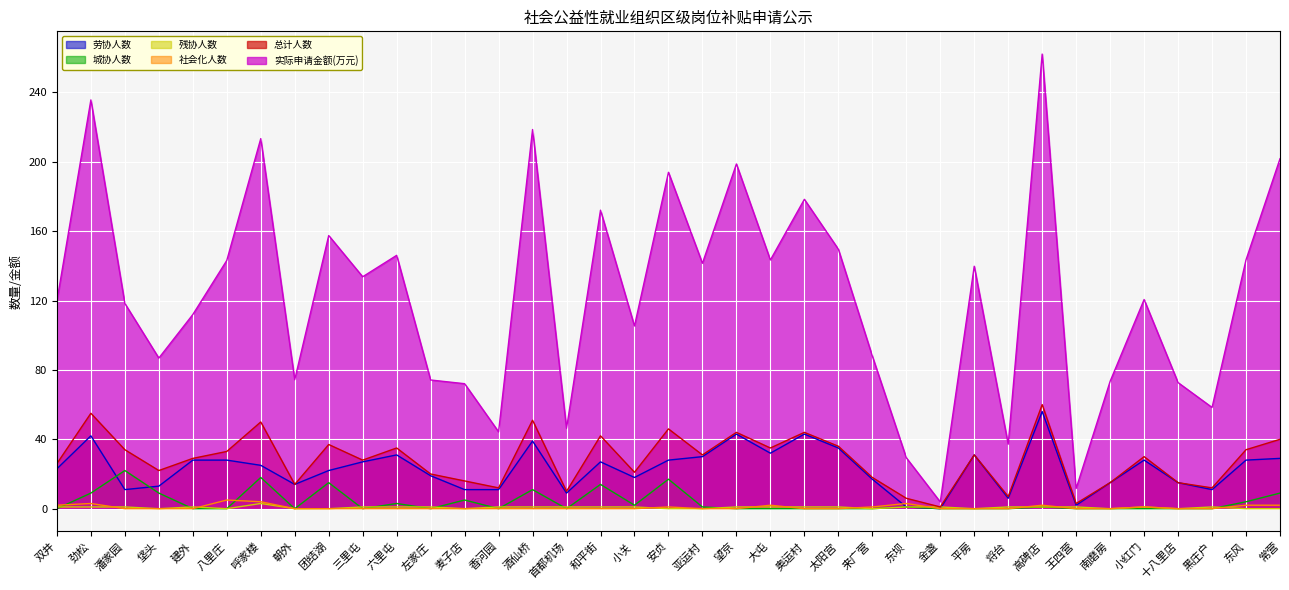

Reading left to right, list all the values displayed in this chart.

劳协人数: 双井=23.0	劲松=42.0	潘家园=11.0	垡头=13.0	建外=28.0	八里庄=28.0	呼家楼=25.0	朝外=14.0	团结湖=22.0	三里屯=27.0	六里屯=31.0	左家庄=19.0	麦子店=11.0	香河园=11.0	酒仙桥=39.0	首都机场=9.0	和平街=27.0	小关=18.0	安贞=28.0	亚运村=30.0	望京=43.0	大屯=32.0	奥运村=43.0	太阳宫=35.0	来广营=17.0	东坝=1.0	金盏=0.0	平房=31.0	将台=6.0	高碑店=56.0	王四营=2.0	南磨房=15.0	小红门=28.0	十八里店=15.0	黑庄户=11.0	东风=28.0	常营=29.0
城协人数: 双井=0.0	劲松=9.0	潘家园=22.0	垡头=9.0	建外=0.0	八里庄=0.0	呼家楼=18.0	朝外=0.0	团结湖=15.0	三里屯=0.0	六里屯=3.0	左家庄=0.0	麦子店=5.0	香河园=0.0	酒仙桥=11.0	首都机场=0.0	和平街=14.0	小关=2.0	安贞=17.0	亚运村=1.0	望京=0.0	大屯=0.0	奥运村=0.0	太阳宫=0.0	来广营=0.0	东坝=1.0	金盏=0.0	平房=0.0	将台=0.0	高碑店=1.0	王四营=0.0	南磨房=0.0	小红门=0.0	十八里店=0.0	黑庄户=0.0	东风=4.0	常营=9.0
残协人数: 双井=1.0	劲松=1.0	潘家园=1.0	垡头=0.0	建外=1.0	八里庄=0.0	呼家楼=3.0	朝外=0.0	团结湖=0.0	三里屯=1.0	六里屯=1.0	左家庄=1.0	麦子店=0.0	香河园=1.0	酒仙桥=1.0	首都机场=1.0	和平街=1.0	小关=1.0	安贞=0.0	亚运村=0.0	望京=1.0	大屯=1.0	奥运村=1.0	太阳宫=1.0	来广营=0.0	东坝=1.0	金盏=1.0	平房=0.0	将台=1.0	高碑店=1.0	王四营=1.0	南磨房=0.0	小红门=1.0	十八里店=0.0	黑庄户=1.0	东风=0.0	常营=0.0
社会化人数: 双井=2.0	劲松=3.0	潘家园=0.0	垡头=0.0	建外=0.0	八里庄=5.0	呼家楼=4.0	朝外=0.0	团结湖=0.0	三里屯=0.0	六里屯=0.0	左家庄=0.0	麦子店=0.0	香河园=0.0	酒仙桥=0.0	首都机场=0.0	和平街=0.0	小关=0.0	安贞=1.0	亚运村=0.0	望京=0.0	大屯=2.0	奥运村=0.0	太阳宫=0.0	来广营=1.0	东坝=3.0	金盏=0.0	平房=0.0	将台=0.0	高碑店=2.0	王四营=0.0	南磨房=0.0	小红门=1.0	十八里店=0.0	黑庄户=0.0	东风=2.0	常营=2.0
总计人数: 双井=26.0	劲松=55.0	潘家园=34.0	垡头=22.0	建外=29.0	八里庄=33.0	呼家楼=50.0	朝外=14.0	团结湖=37.0	三里屯=28.0	六里屯=35.0	左家庄=20.0	麦子店=16.0	香河园=12.0	酒仙桥=51.0	首都机场=10.0	和平街=42.0	小关=21.0	安贞=46.0	亚运村=31.0	望京=44.0	大屯=35.0	奥运村=44.0	太阳宫=36.0	来广营=18.0	东坝=6.0	金盏=1.0	平房=31.0	将台=7.0	高碑店=60.0	王四营=3.0	南磨房=15.0	小红门=30.0	十八里店=15.0	黑庄户=12.0	东风=34.0	常营=40.0
实际申请金额(万元): 双井=119.7	劲松=235.6	潘家园=118.3	垡头=86.8	建外=111.9	八里庄=143.1	呼家楼=213.3	朝外=74.4	团结湖=157.5	三里屯=133.7	六里屯=146.0	左家庄=74.2	麦子店=72.1	香河园=44.3	酒仙桥=218.6	首都机场=46.3	和平街=172.1	小关=105.3	安贞=193.9	亚运村=141.5	望京=198.7	大屯=143.4	奥运村=178.3	太阳宫=149.6	来广营=88.0	东坝=29.4	金盏=3.9	平房=139.8	将台=37.2	高碑店=262.1	王四营=11.7	南磨房=73.4	小红门=120.6	十八里店=72.7	黑庄户=58.4	东风=143.5	常营=201.7